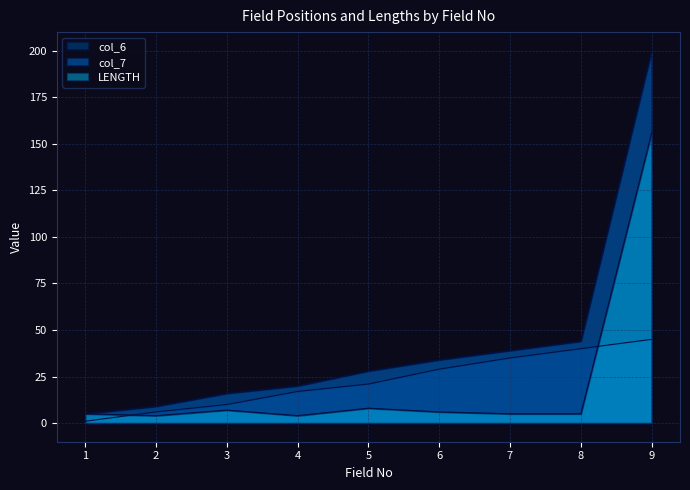

What is the value of the col_6 point at the 5th from the left?

21